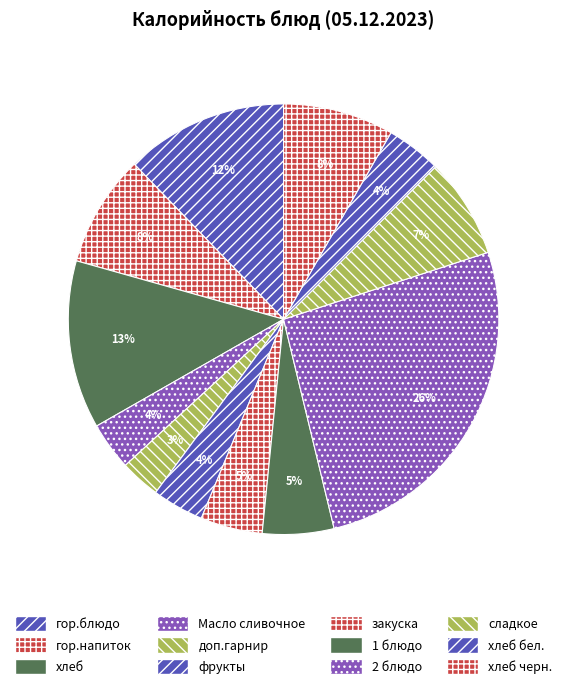

Is there a majority slice in this chart?

No